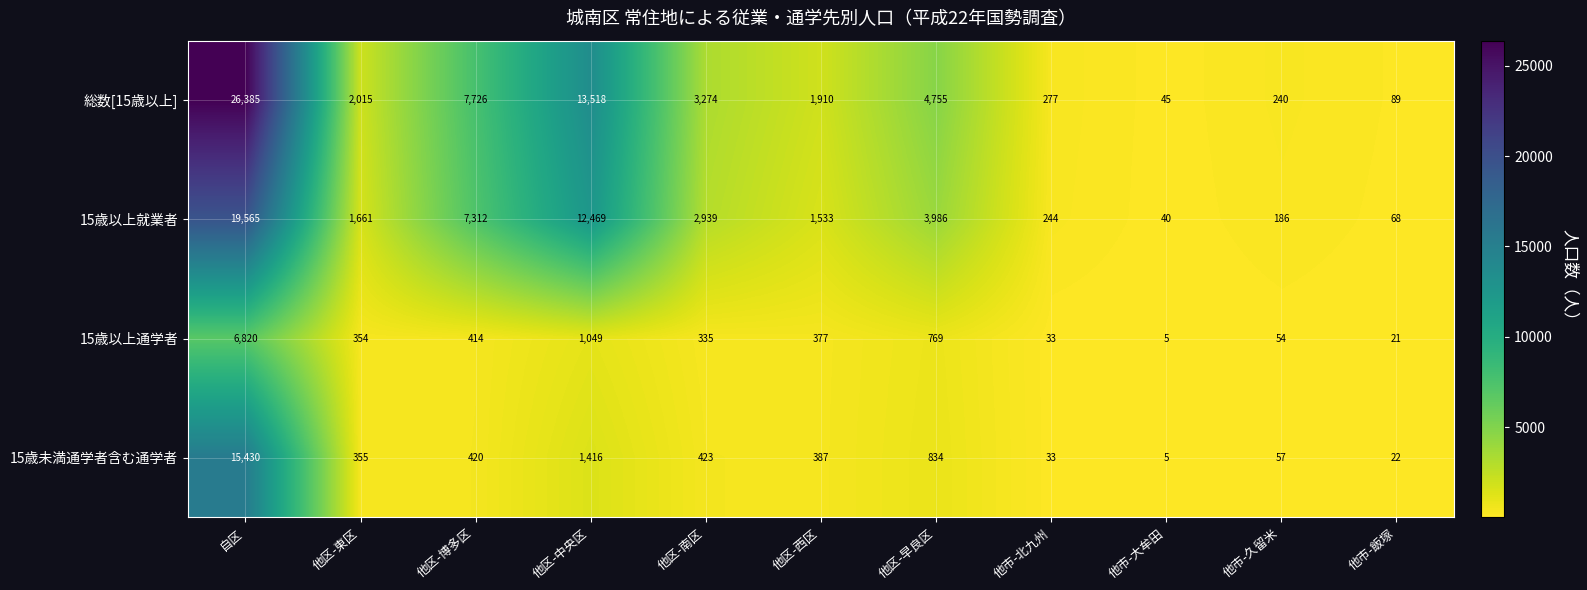

Which series has the widest spread of values?

総数[15歳以上]